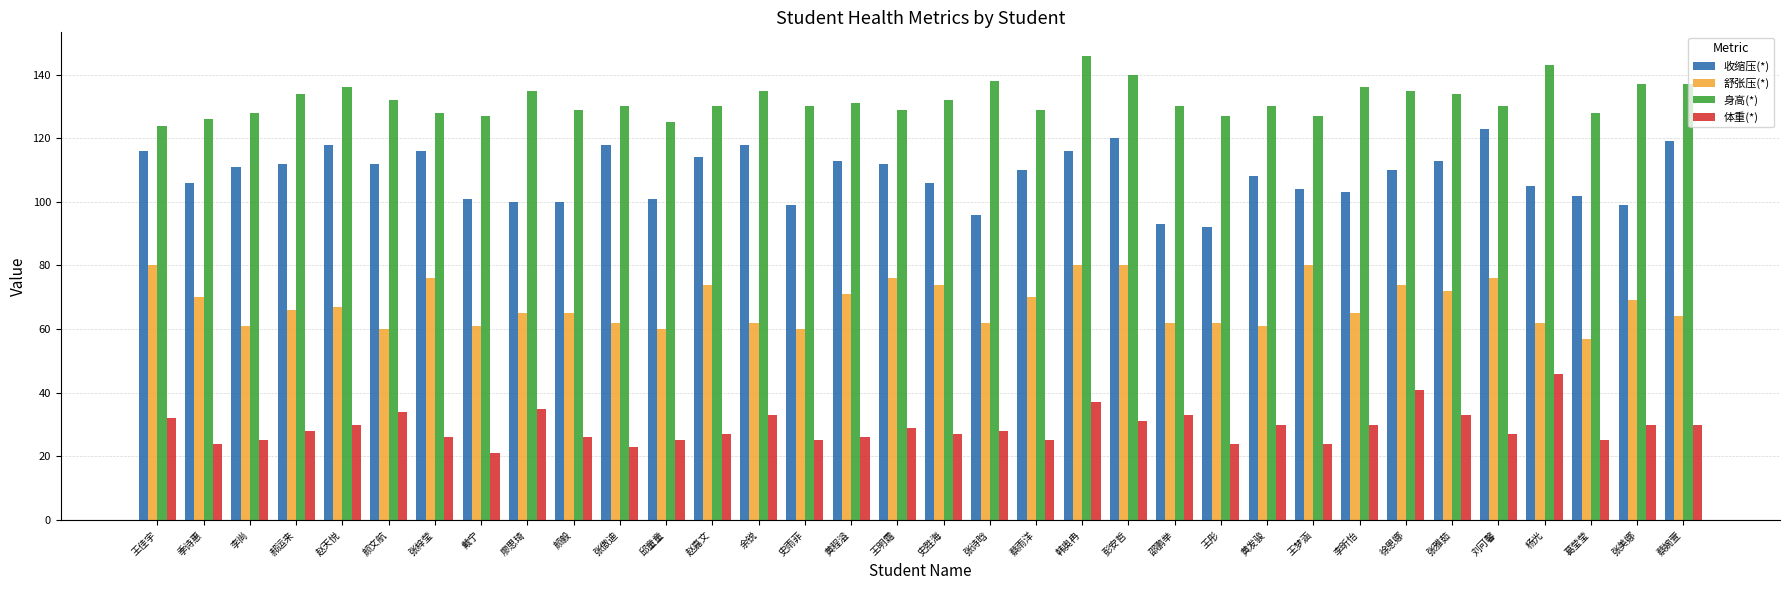

List the series in order of their peak value, lowest first.

体重(*), 舒张压(*), 收缩压(*), 身高(*)